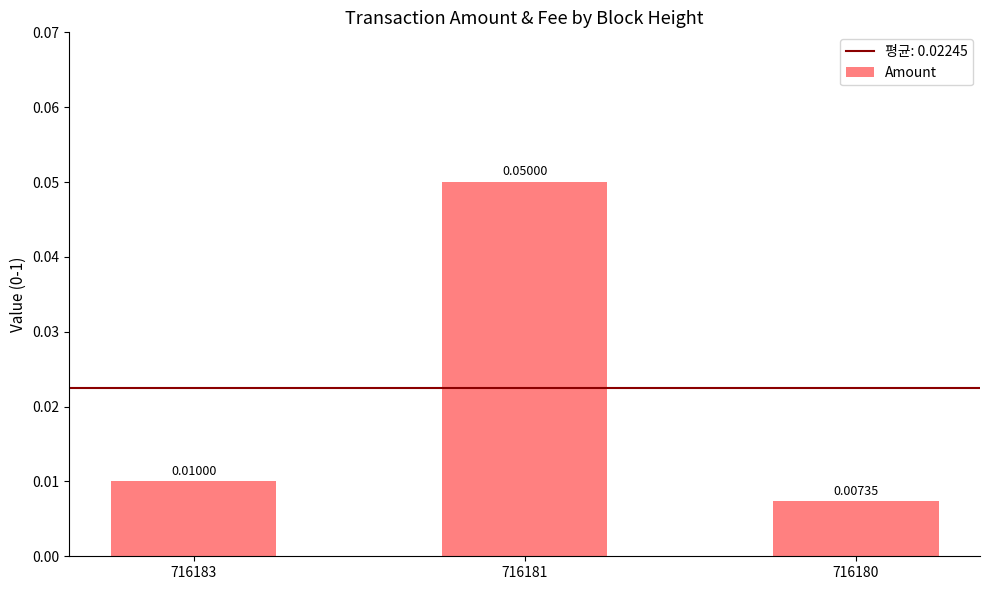

Between 716181 and 716183, which is larger?

716181